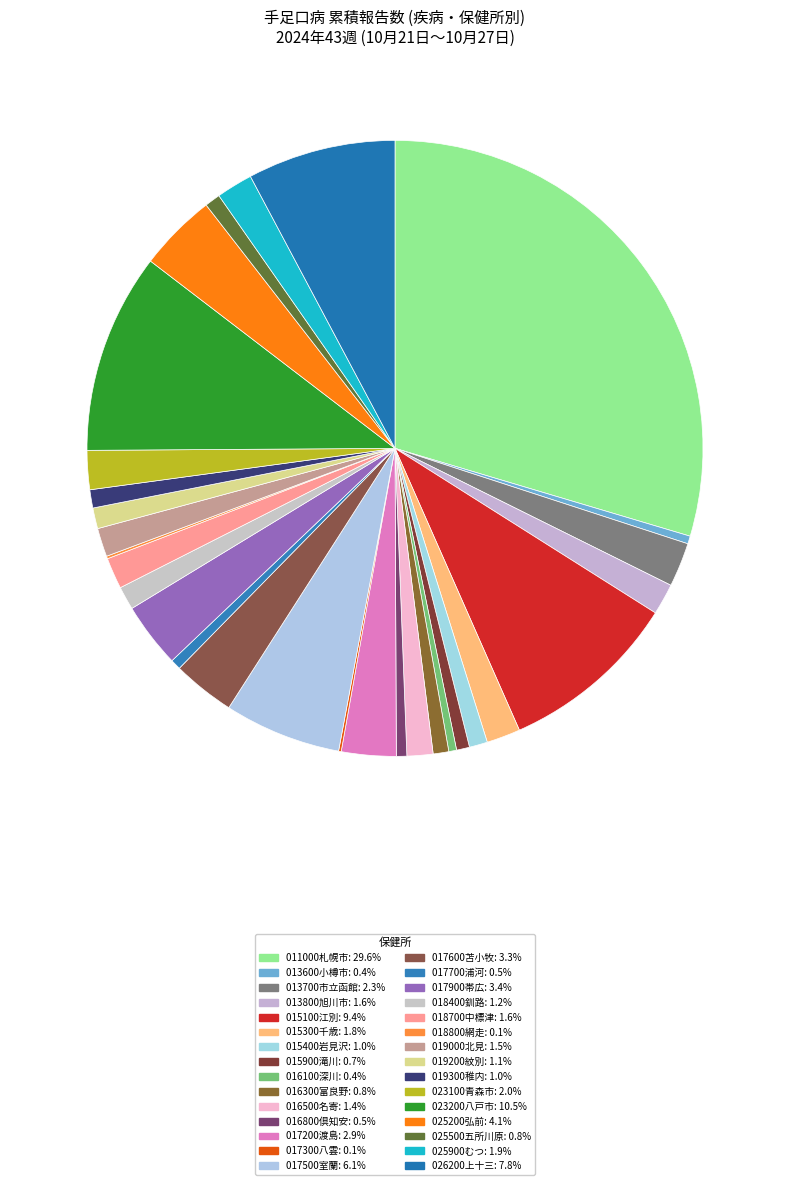

Is 017700浦河 the majority of the pie?

No